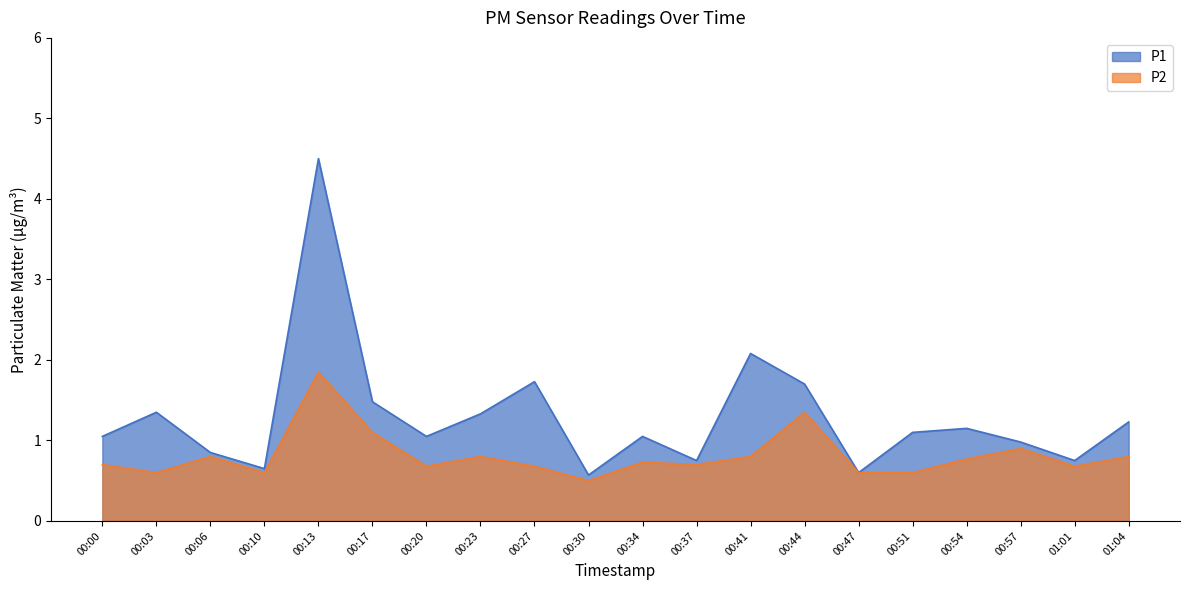

Which series has the largest range (max minus min)?

P1